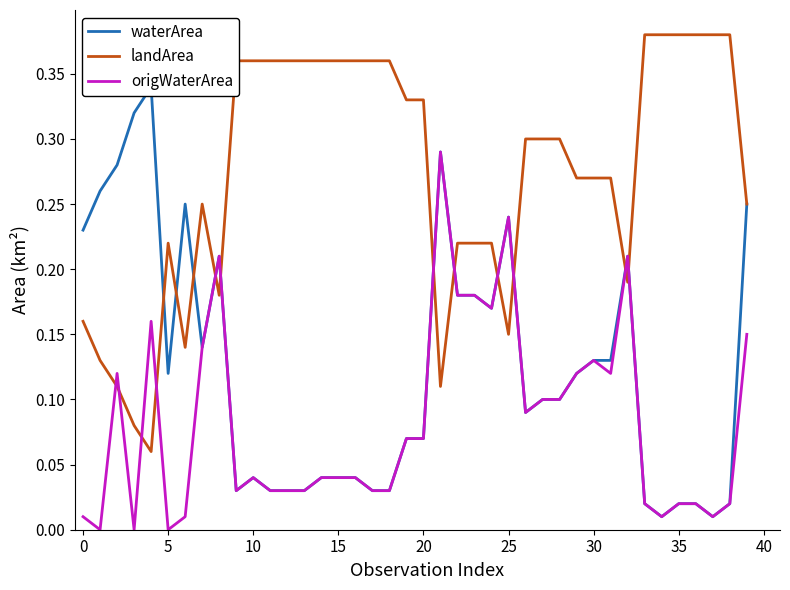

The value of origWaterArea at 32 is 0.3. True or false?

False